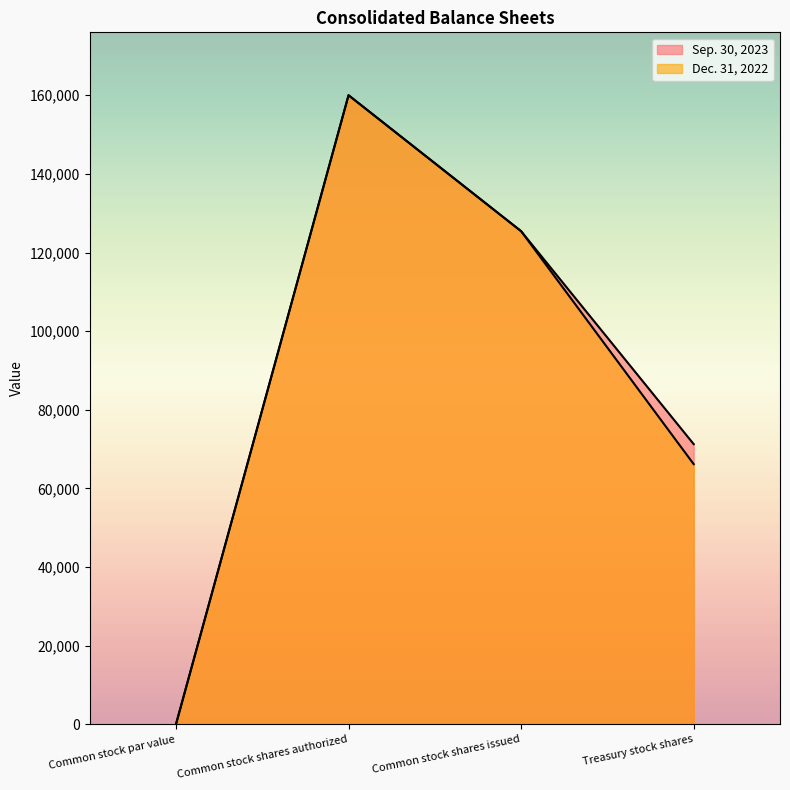

True or false: Sep. 30, 2023 and Dec. 31, 2022 cross at least once.

False